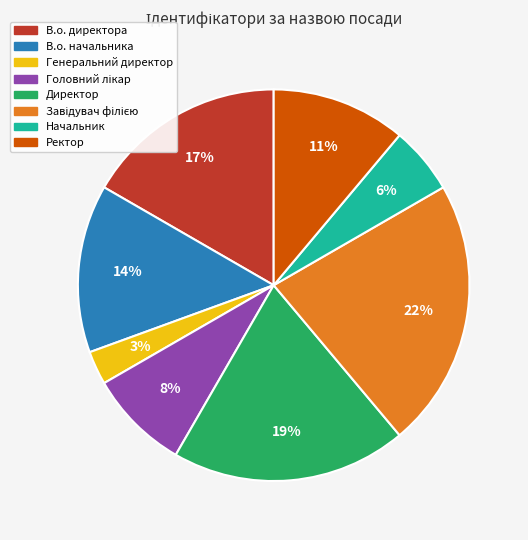

Does Директор account for over 50% of the chart?

No